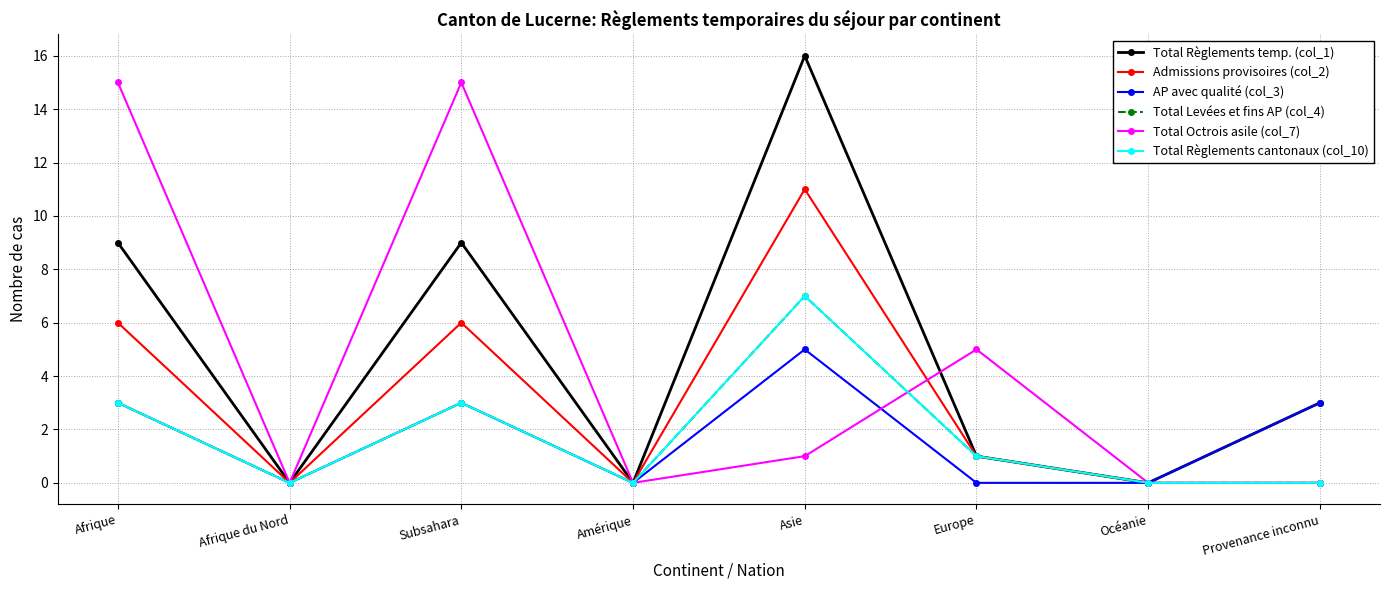

Between which two adjacent categories do Total Octrois asile (col_7) and AP avec qualité (col_3) first intersect?

Asie and Europe